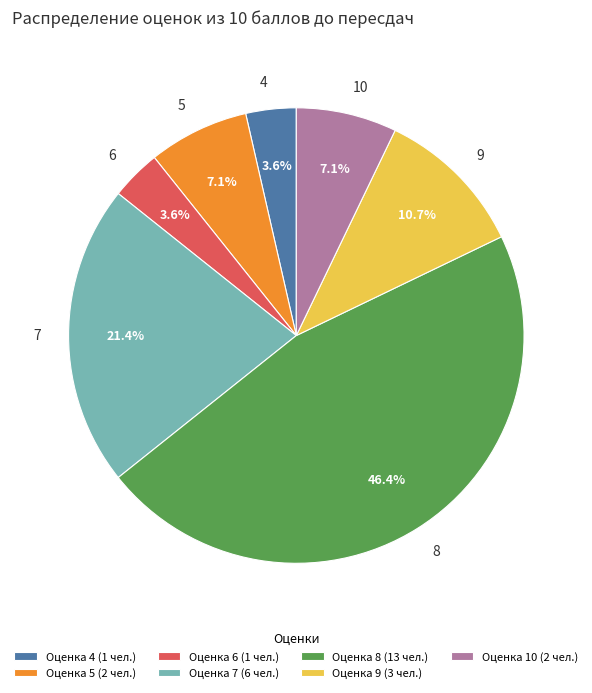

Between 10 and 7, which is larger?

7